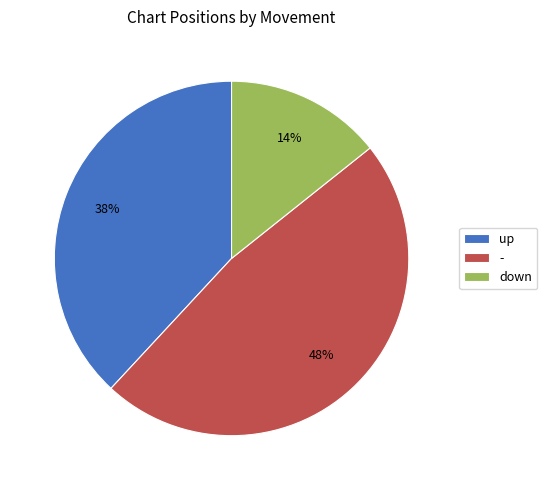

Approximately how many times larger is the value at down compared to up?

0.4